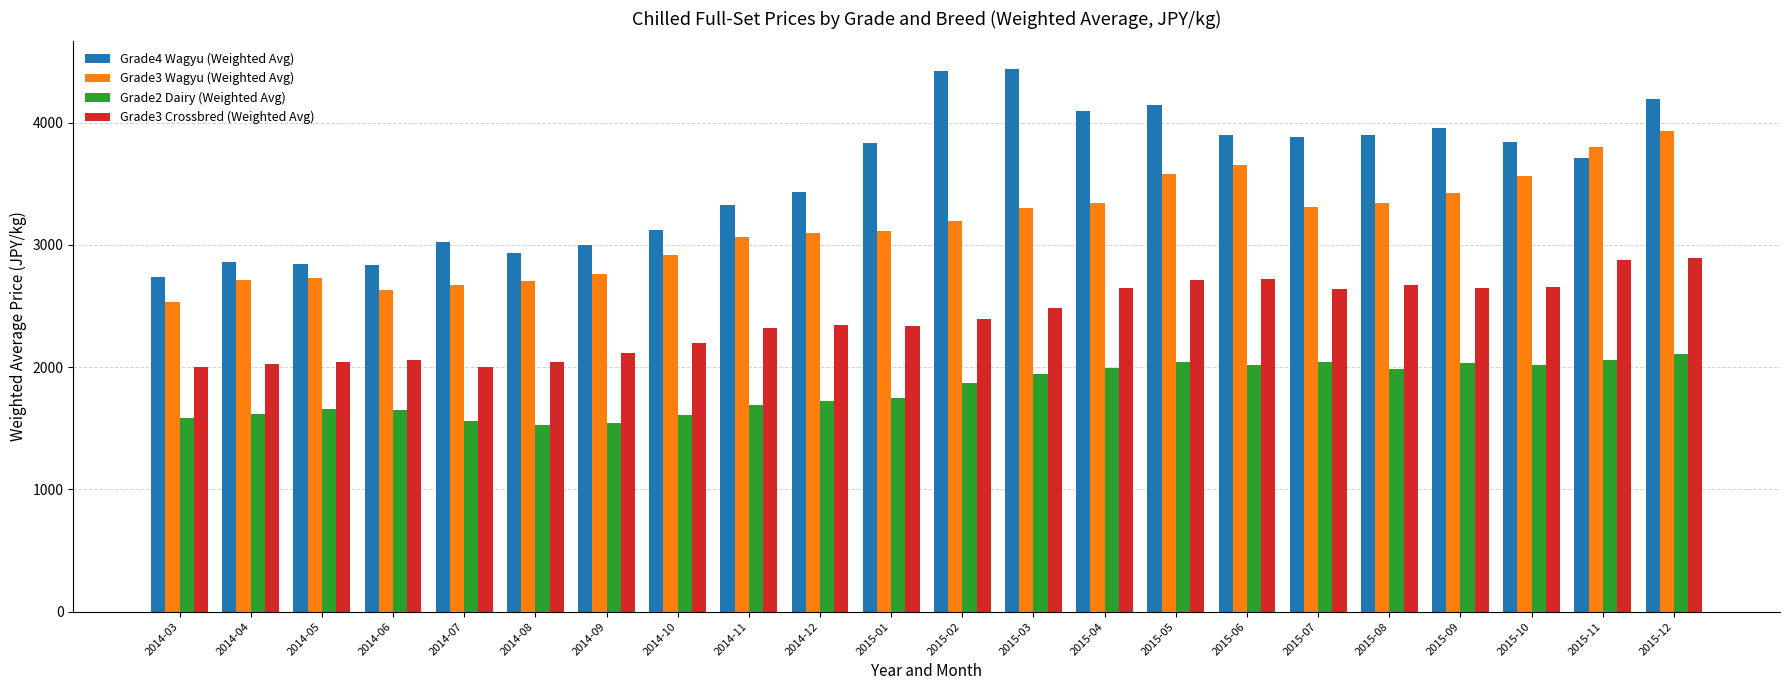

Read the Grade4 Wagyu (Weighted Avg) value at 2014-11.

3326.0